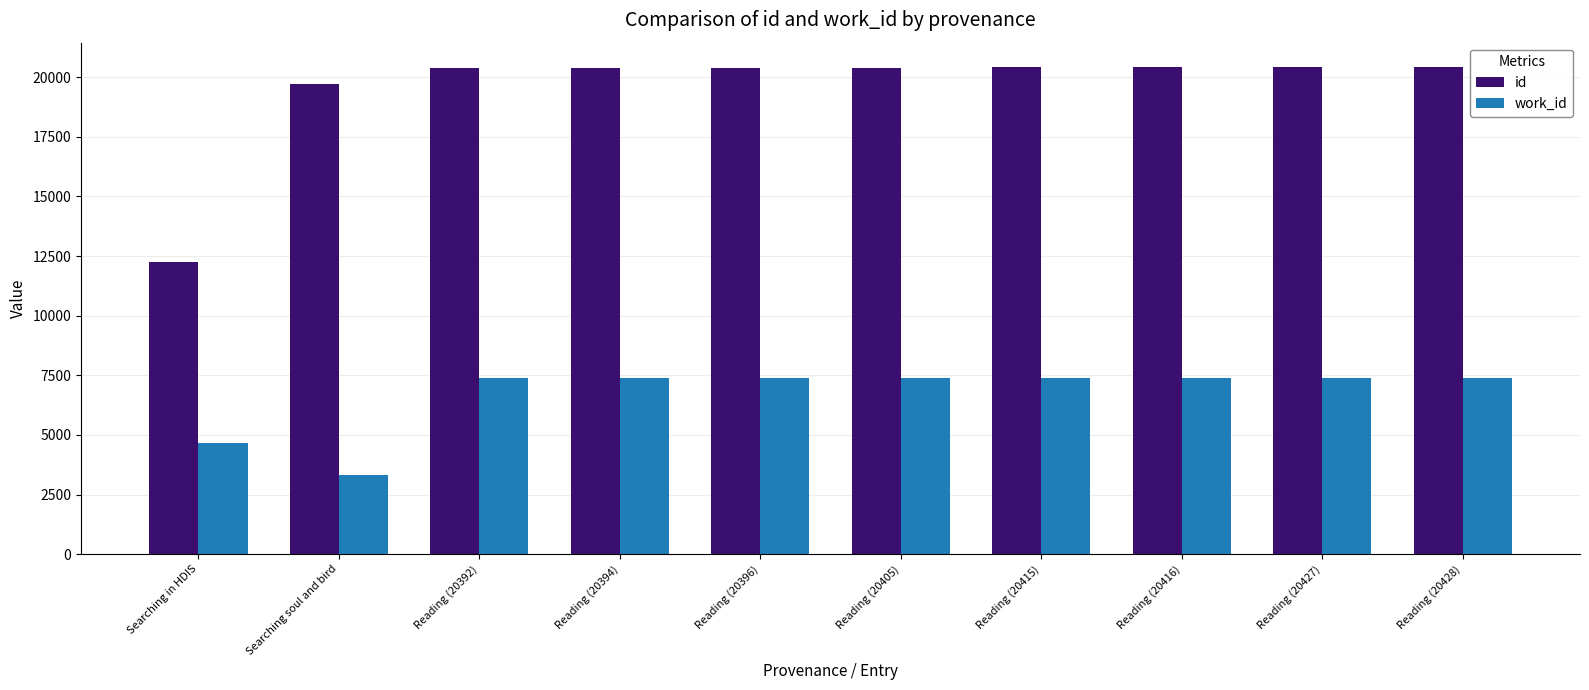

How many data points in id are less than 20405?

5